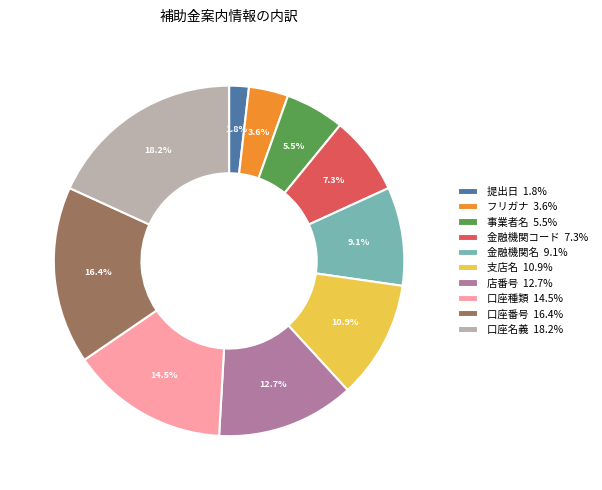

Which category has the biggest portion of the pie?

口座名義